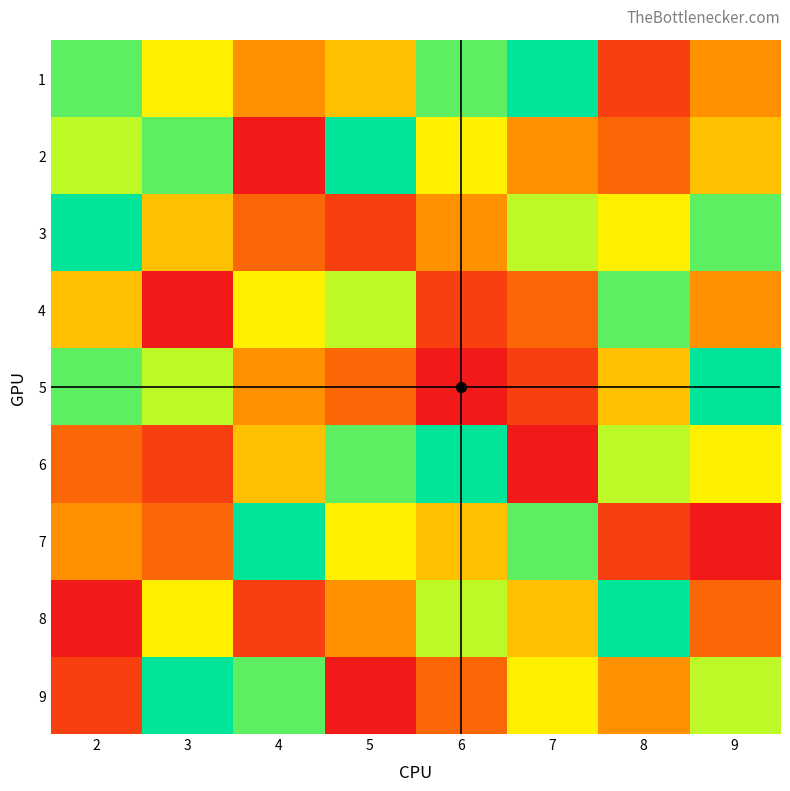

What is the maximum value shown in the chart?

9